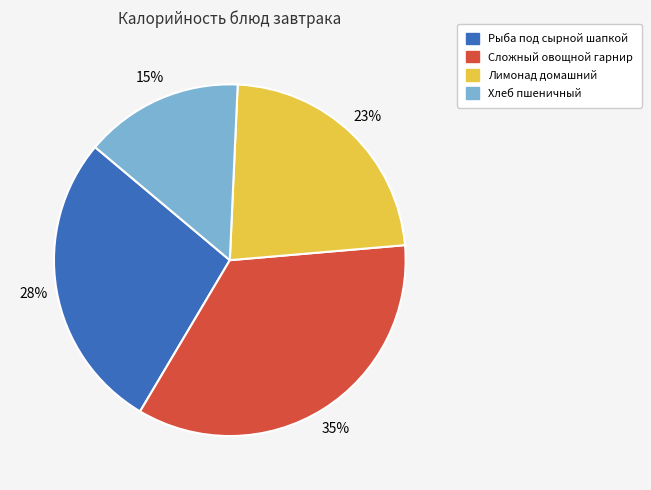

How many slices are in this pie chart?

4